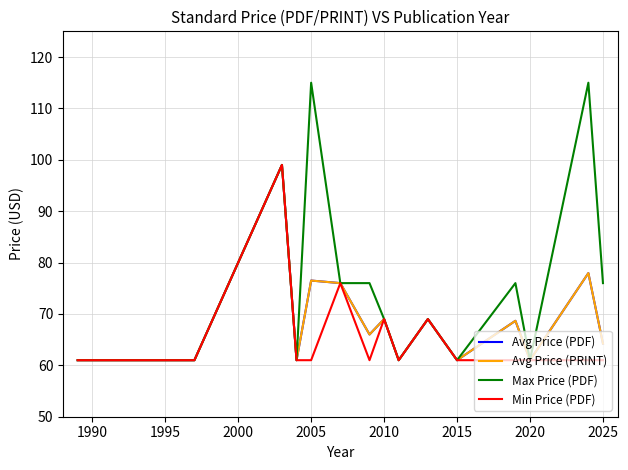

True or false: Avg Price (PRINT) and Avg Price (PDF) cross at least once.

False